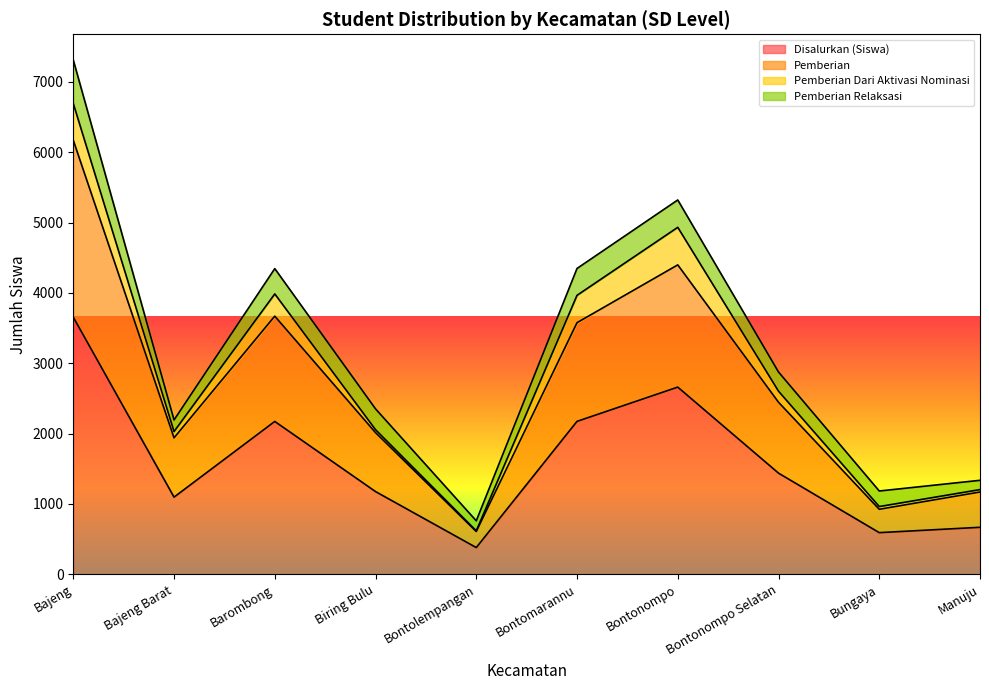

What is the minimum value for Disalurkan (Siswa)?

380